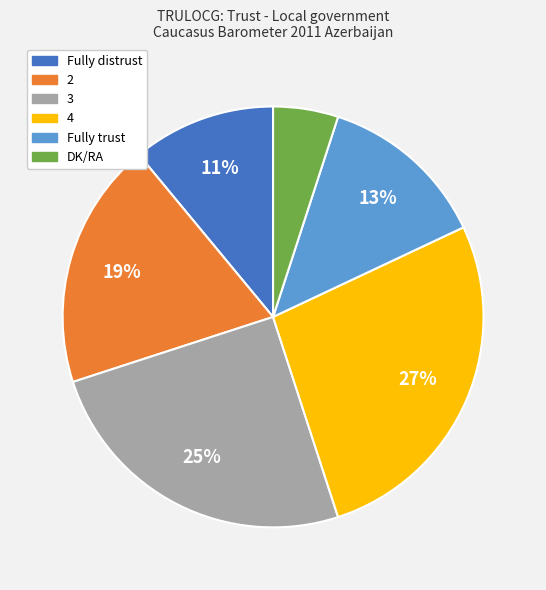

Combined, do Fully trust and 4 account for over 50%?

No